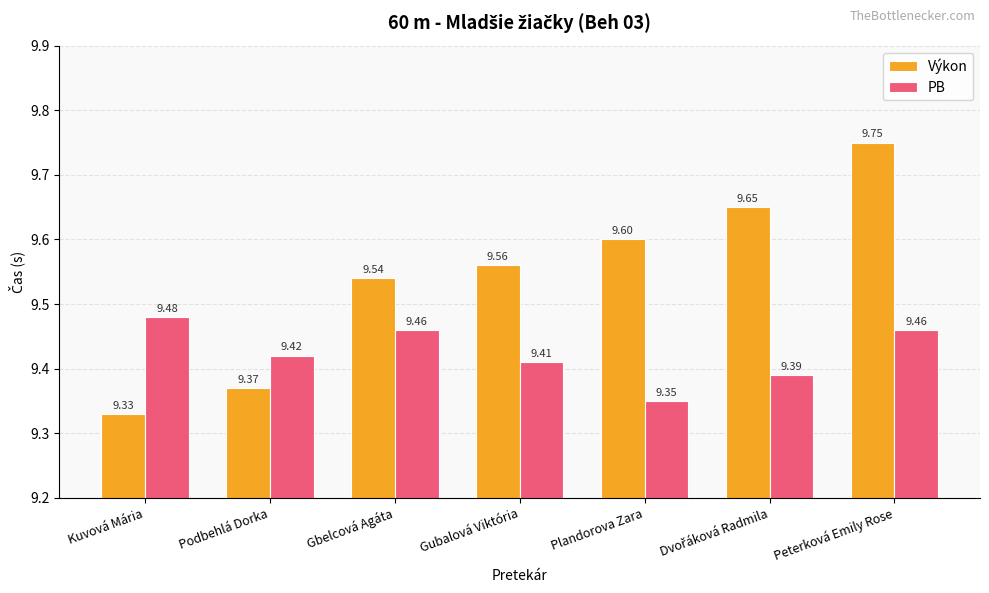

What is the average value of the Výkon series?

9.5